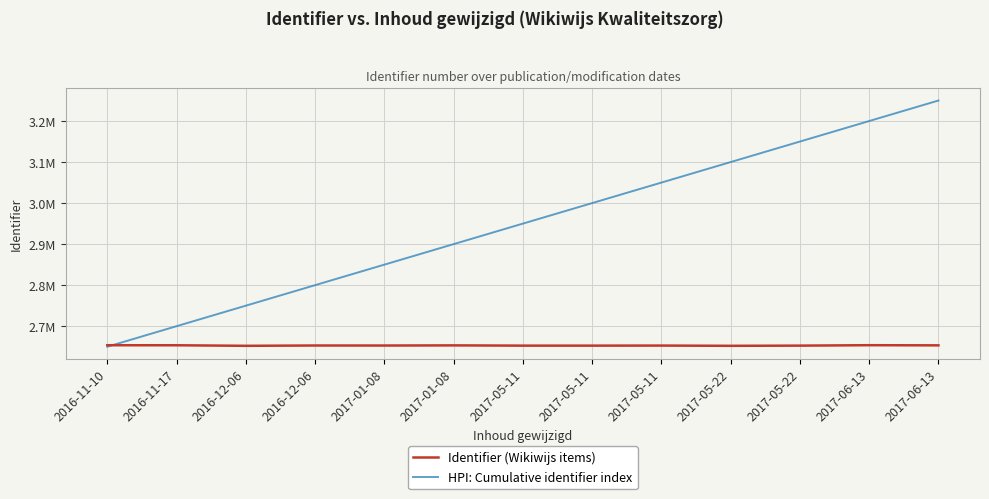

How many intersections are there between Identifier (Wikiwijs items) and HPI: Cumulative identifier index?

1